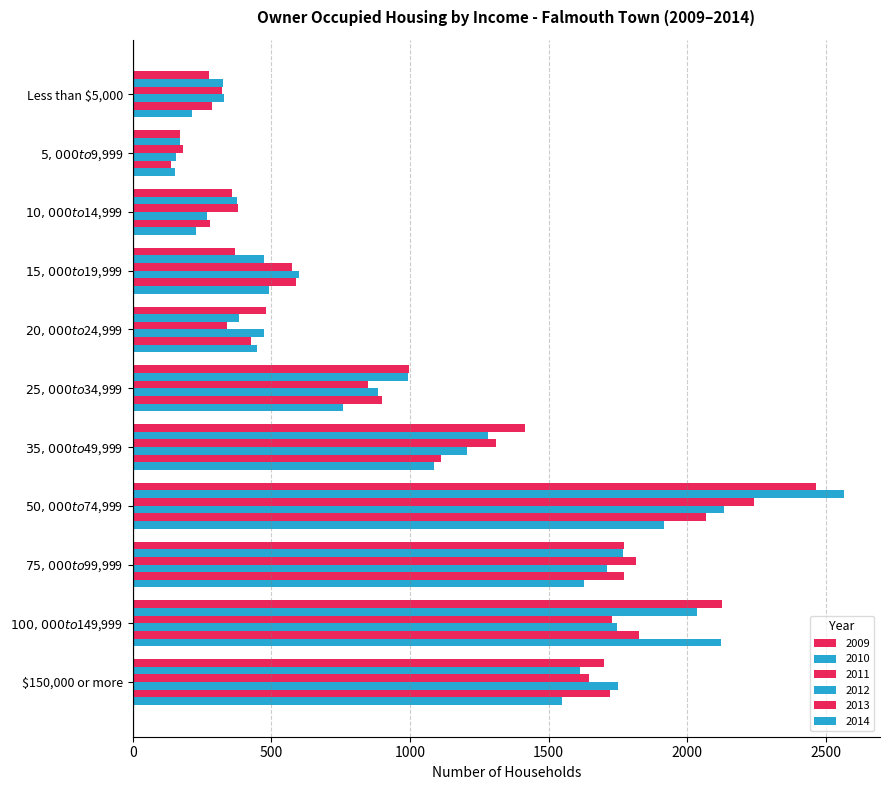

What is the sum of the 2009 values at Less than $5,000 and $5,000 to $9,999?

447